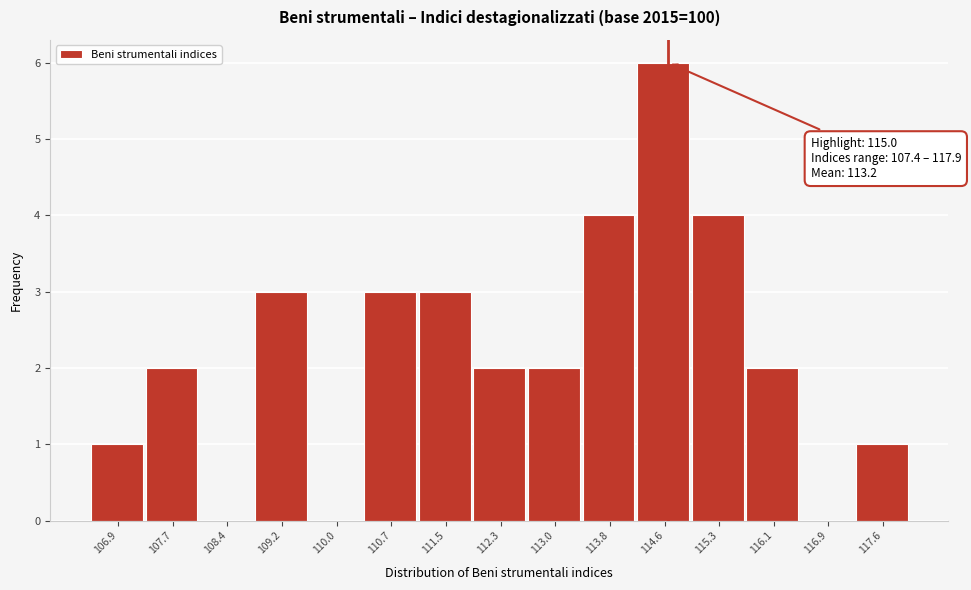

Reading left to right, transcribe all the data shown in this chart.

106.9=1	107.7=2	108.4=0	109.2=3	110.0=0	110.7=3	111.5=3	112.3=2	113.0=2	113.8=4	114.6=6	115.3=4	116.1=2	116.9=0	117.6=1